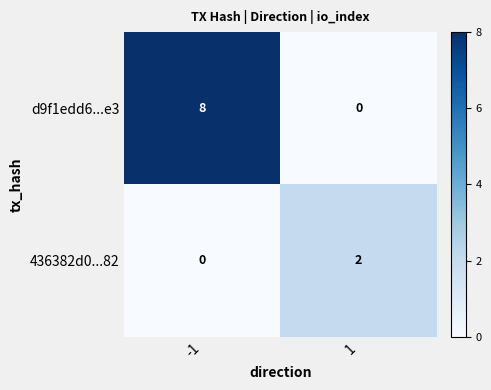

How many distinct data groups are displayed?

2